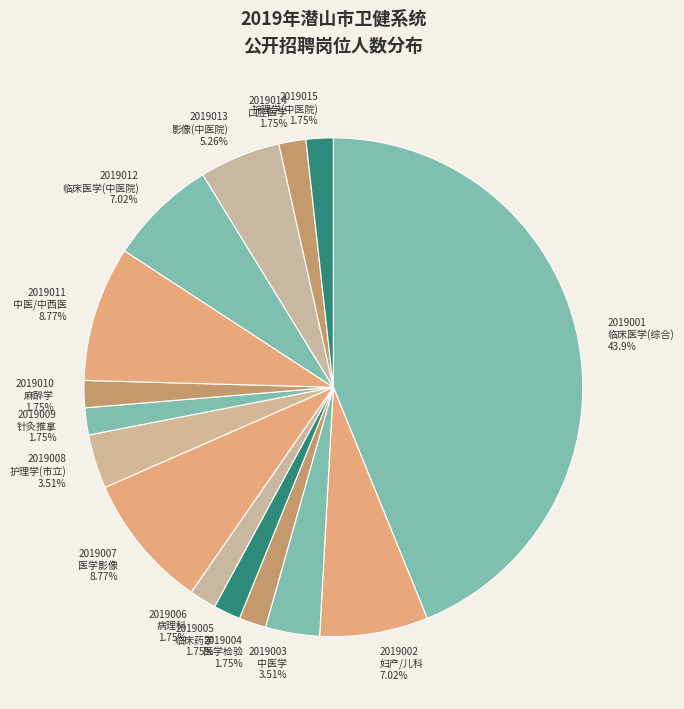

What is the largest slice in the pie chart?

2019001 临床医学(综合) 43.9%